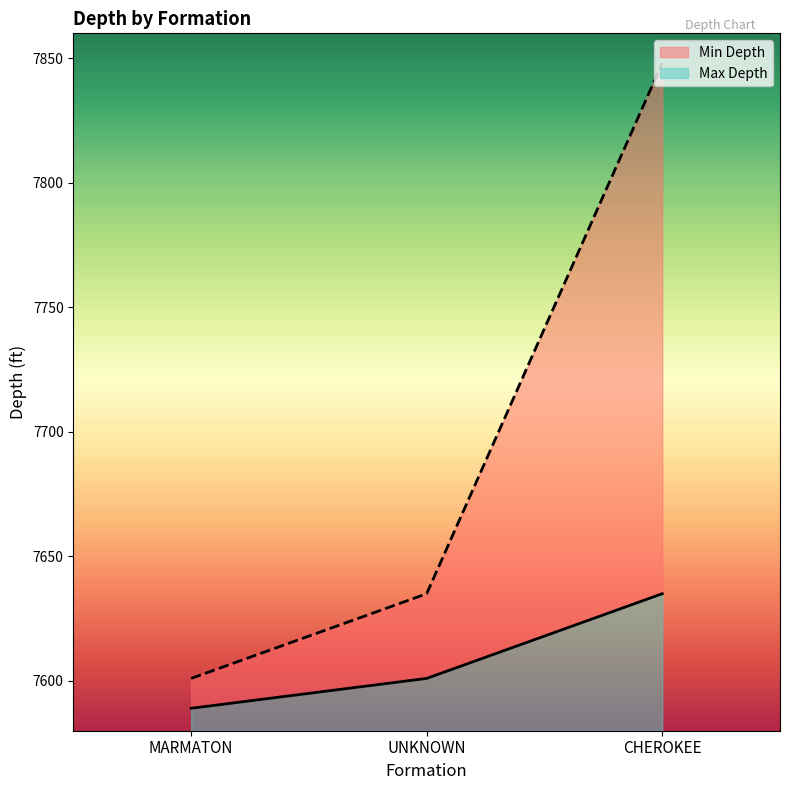

What is the difference between the maximum and minimum values in the Min Depth series?

46